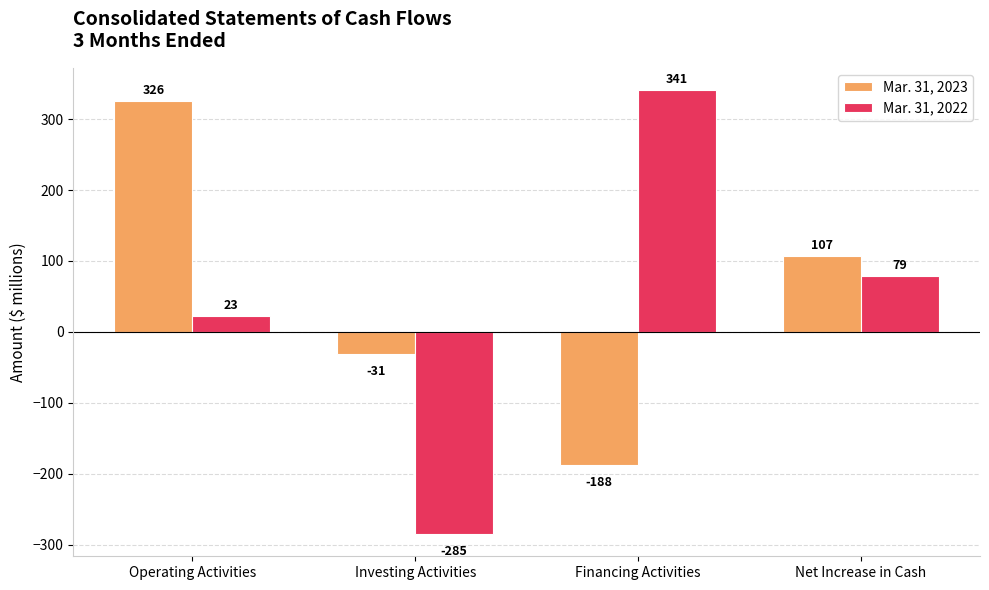

Reading right to left, transcribe all the data shown in this chart.

Mar. 31, 2023: 107	-188	-31	326
Mar. 31, 2022: 79	341	-285	23